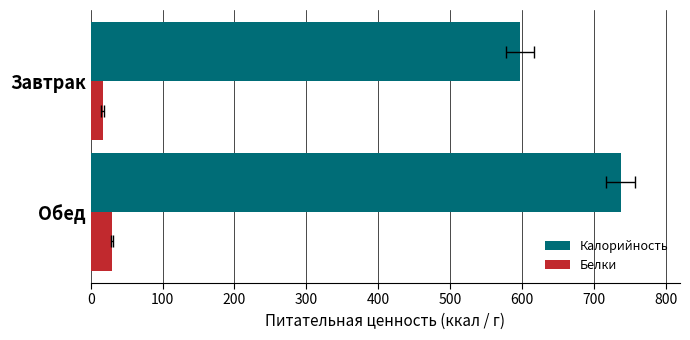

Is it true that Белки equals 29.7 at Обед?

True